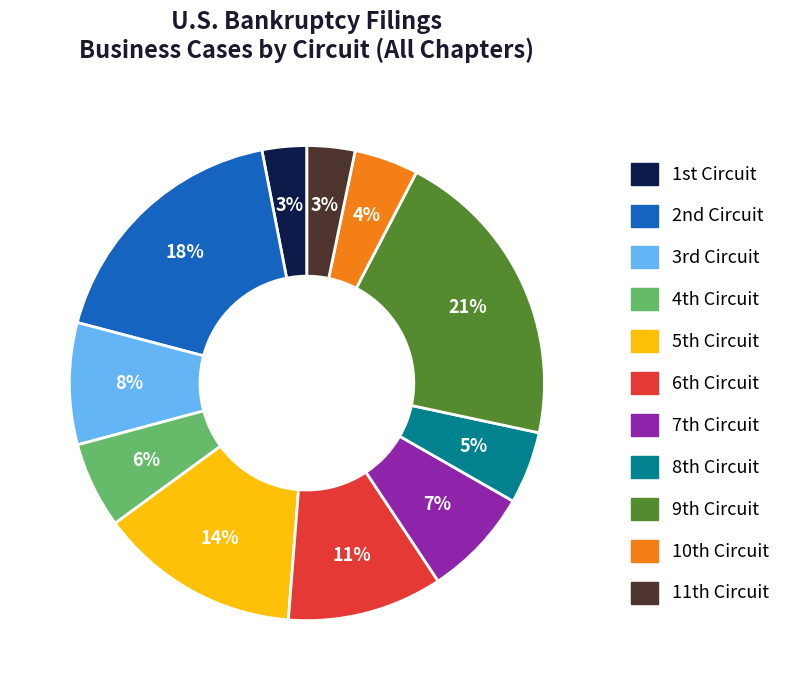

Which slice is the largest?

9th Circuit